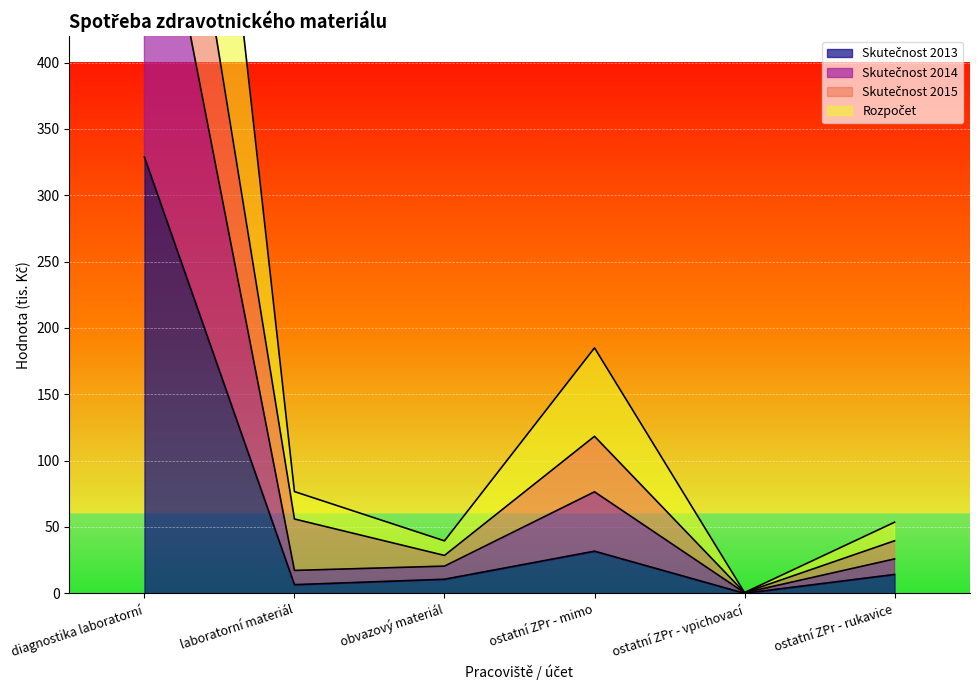

What is the difference between the maximum and minimum values in the Rozpočet series?

598.3